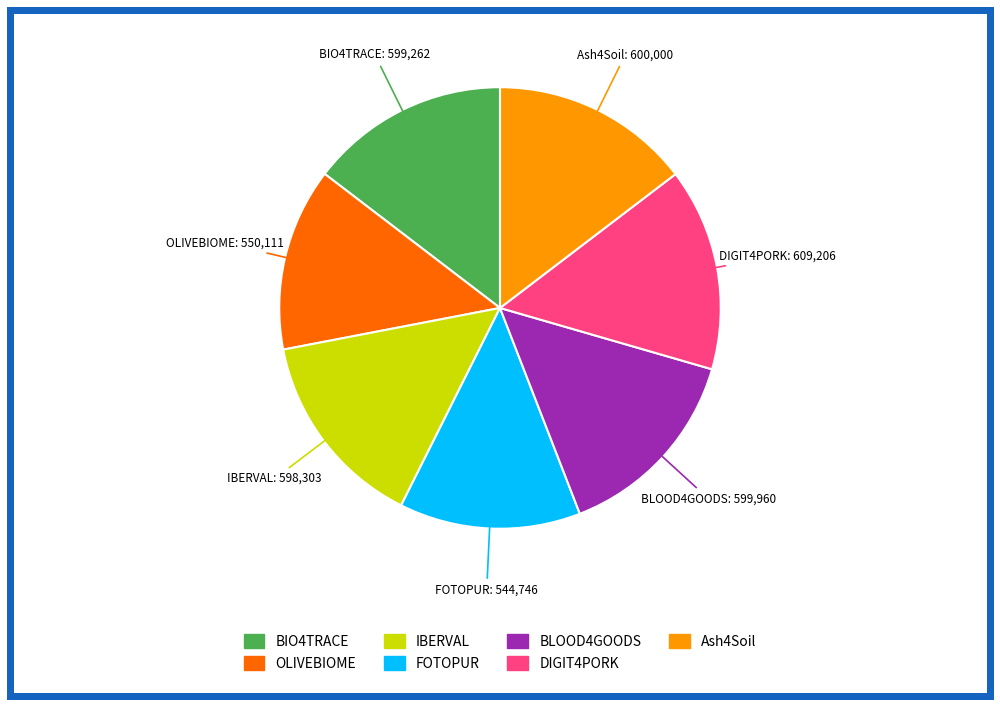

Between BIO4TRACE and FOTOPUR, which is larger?

BIO4TRACE